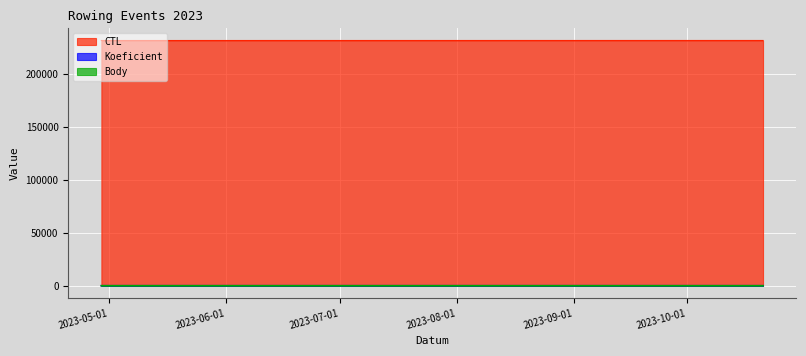

The value of CTL at 2023-10-21 is 231139. True or false?

True